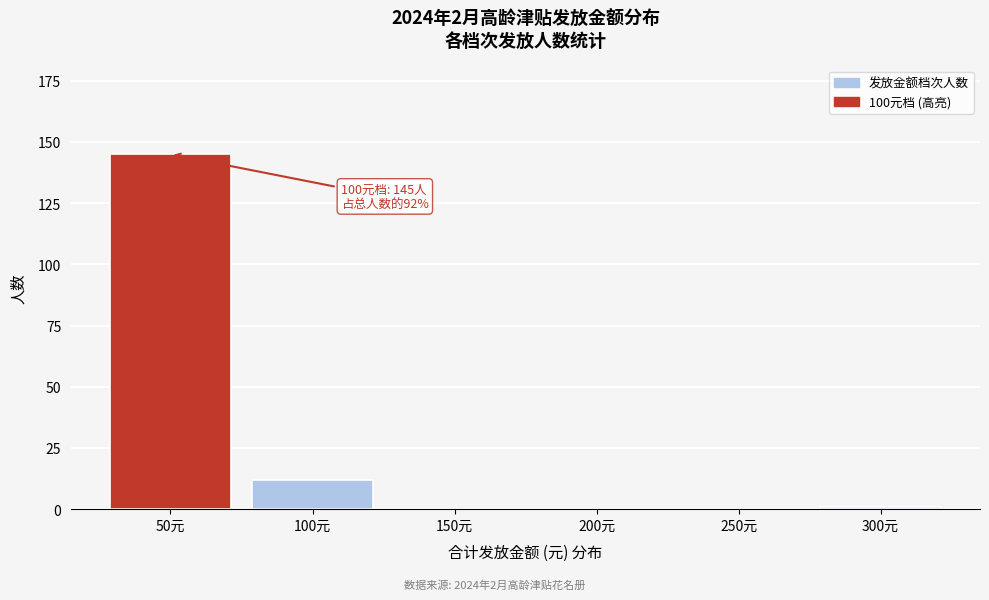

Reading left to right, extract all data points from this chart.

50元=145	100元=12	150元=0	200元=0	250元=0	300元=1